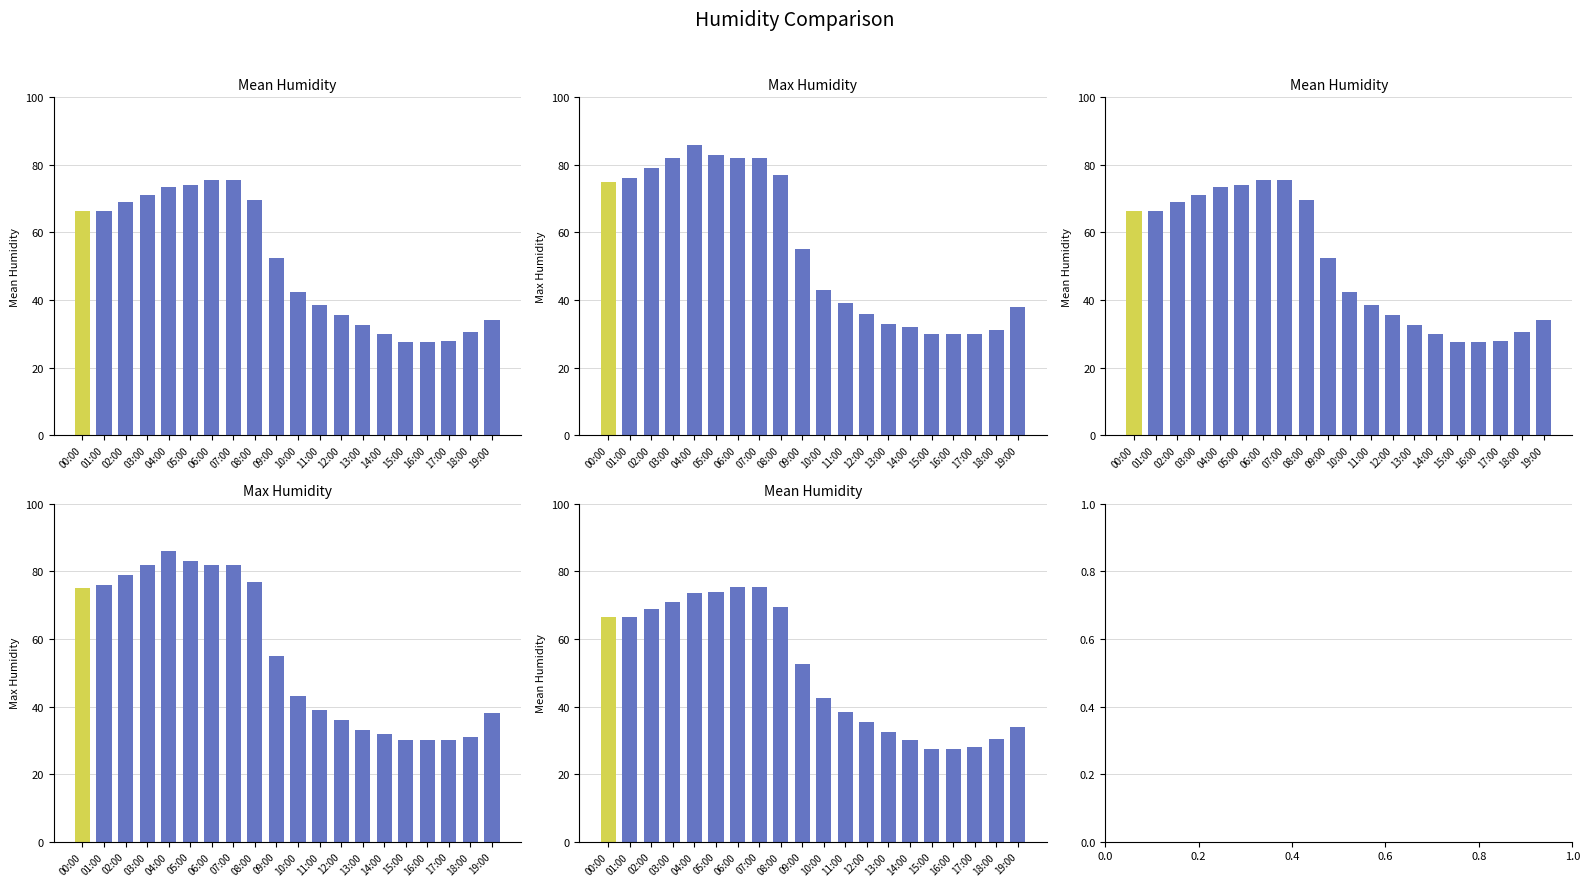

List the labels in order of Max Humidity value, largest first.

04:00, 05:00, 03:00, 06:00, 07:00, 02:00, 08:00, 01:00, 00:00, 09:00, 10:00, 11:00, 19:00, 12:00, 13:00, 14:00, 18:00, 15:00, 16:00, 17:00